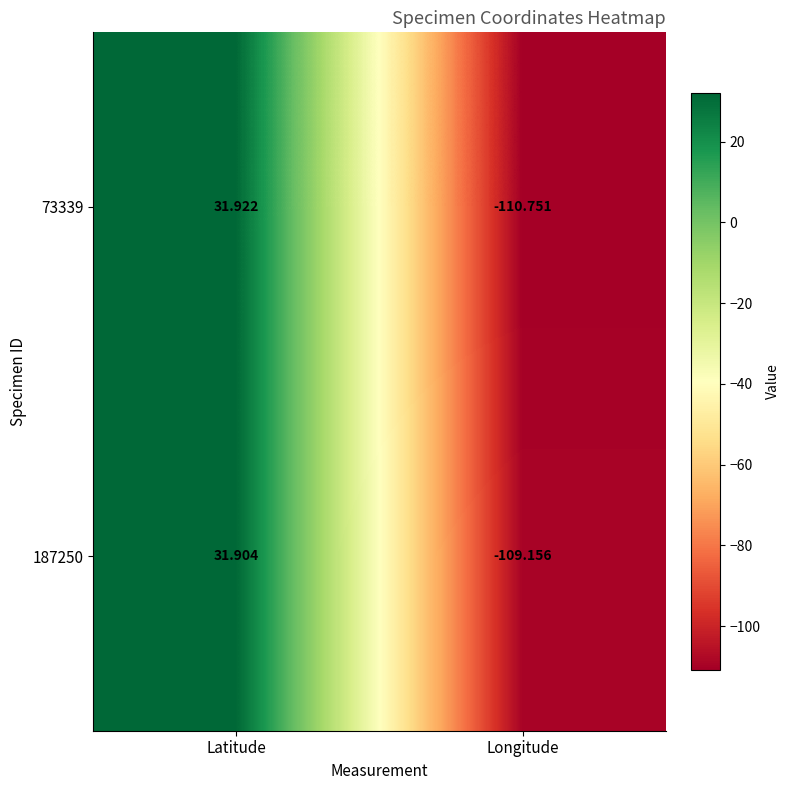

Count the number of data series in this chart.

2